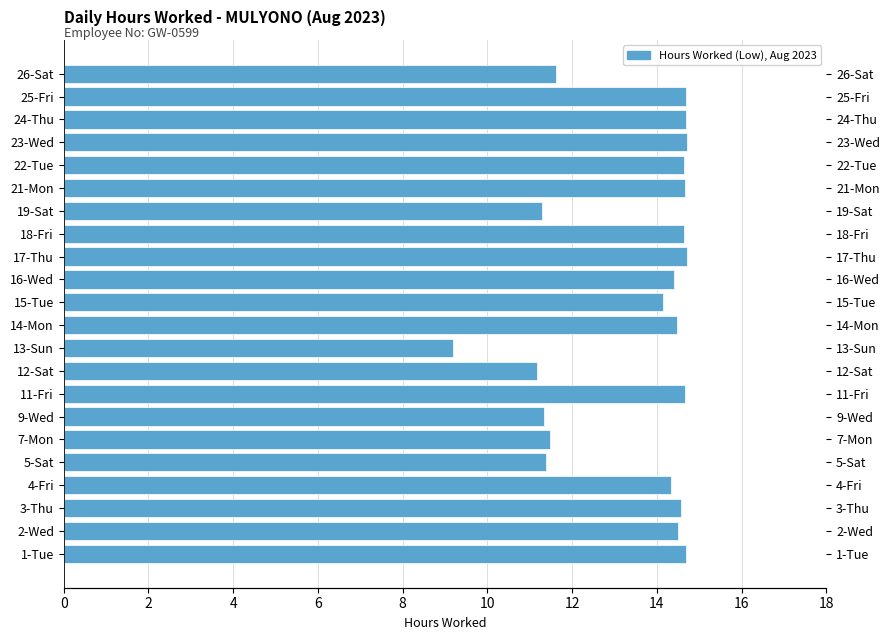

Are the bars horizontal?

Yes